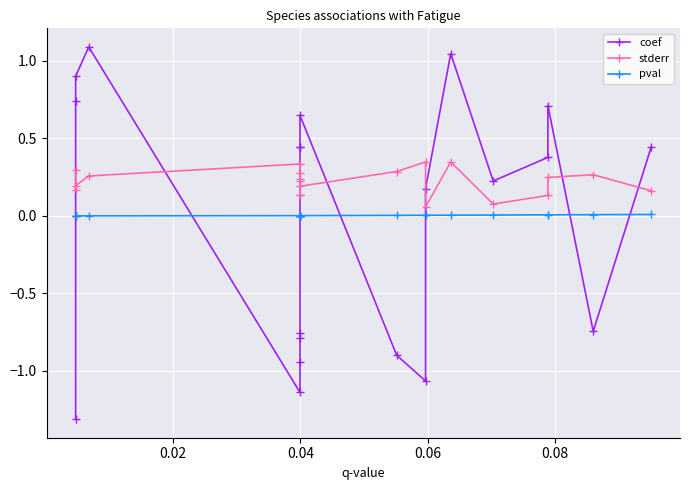

How many data points in coef are less than 0?

8